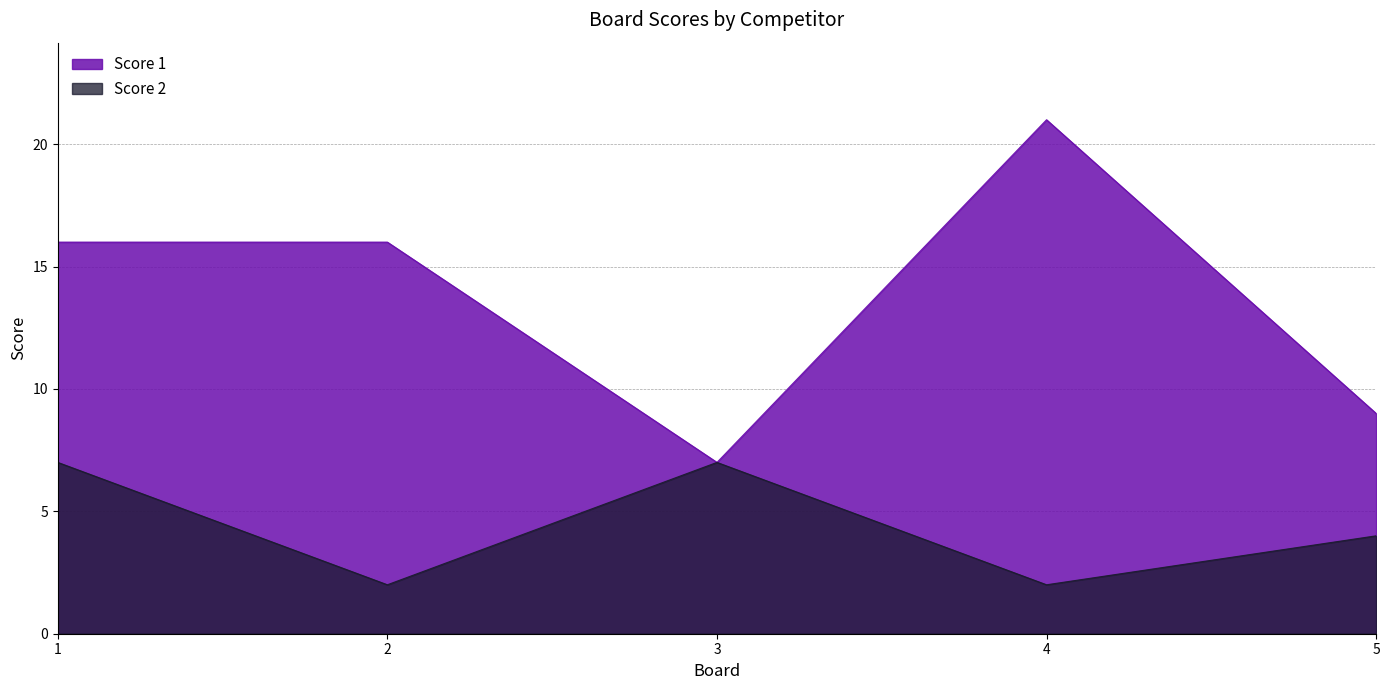

Between 4 and 3, which is larger?

4